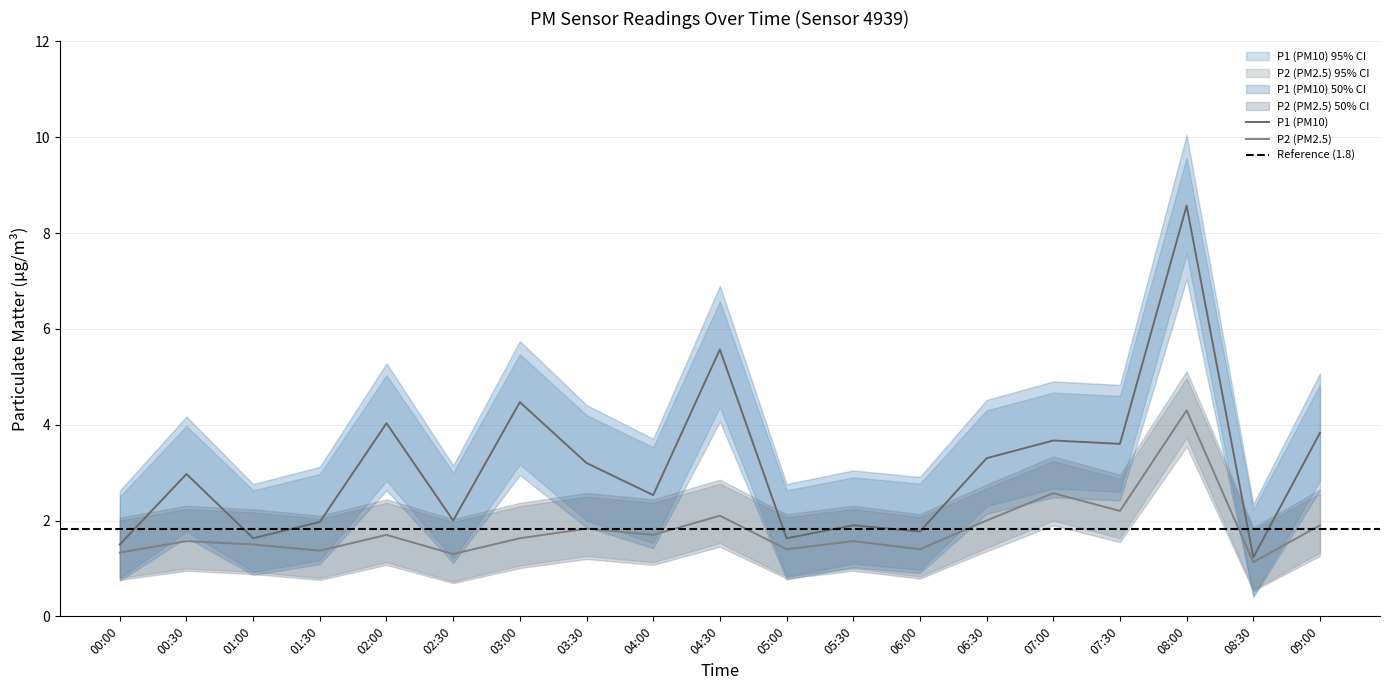

How many interior local peaks does the P1 series have?

7